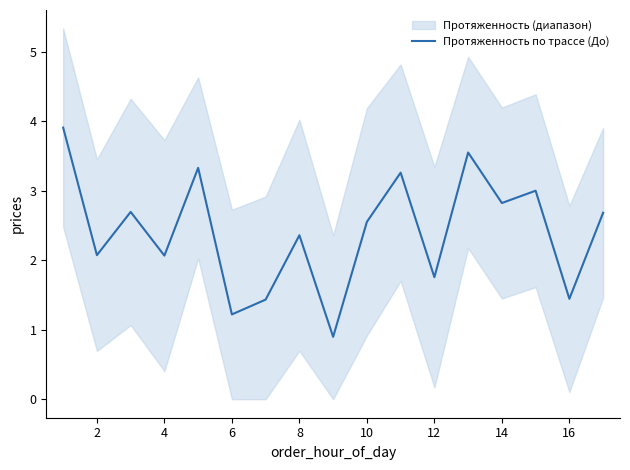

At which category does the data reach its first local valley?

2